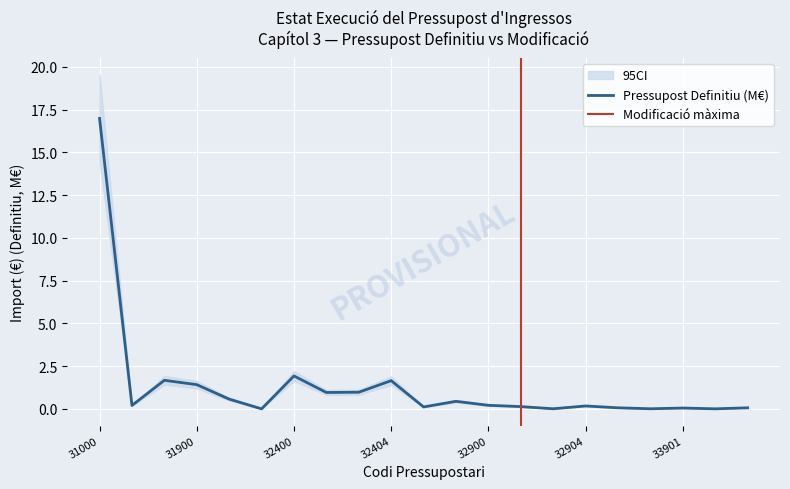

Between 31901 and 38000, which is larger?

31901